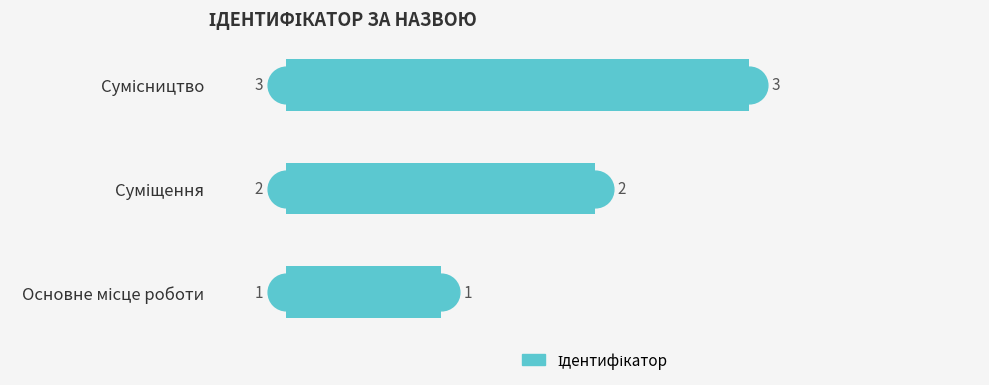

What is the ratio of the value at Основне місце роботи to the value at Сумісництво?

0.3